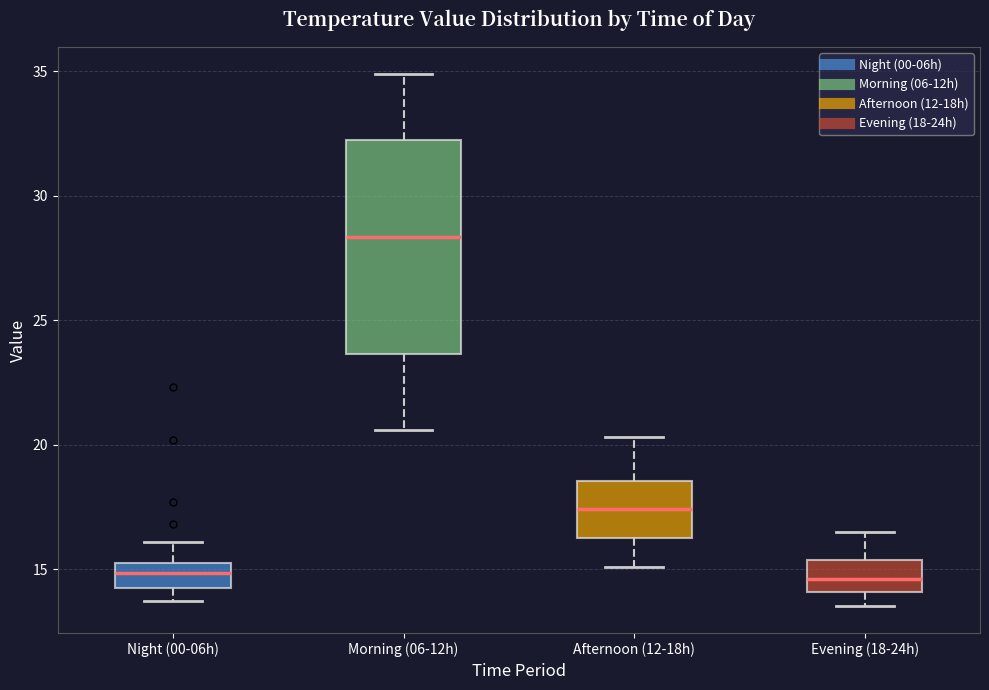

Reading left to right, read every box against the y-axis: the position of its median line, the range the box covers, and the ends of its whiskers. The values are not printed on the chart, so give them approximately, as read against the axis.

Night (00-06h): median 15.0, box 14.5 to 15.5, whiskers 13.5 to 16.0
Morning (06-12h): median 28.5, box 23.5 to 32.5, whiskers 20.5 to 35.0
Afternoon (12-18h): median 17.5, box 16.5 to 18.5, whiskers 15.0 to 20.5
Evening (18-24h): median 14.5, box 14.0 to 15.5, whiskers 13.5 to 16.5